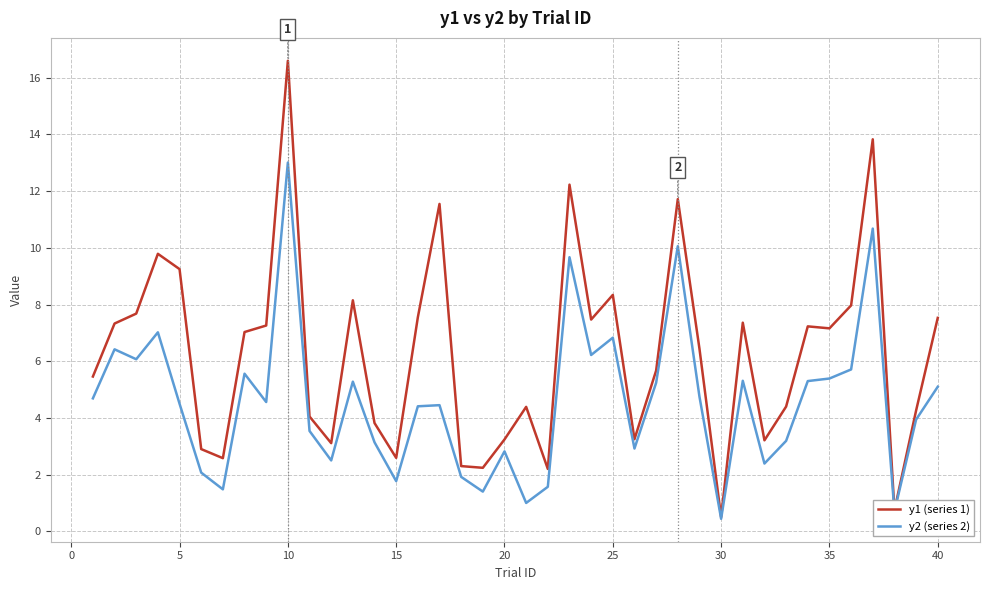

Rank the series by their average value, from highest to lowest.

y1 (series 1), y2 (series 2)